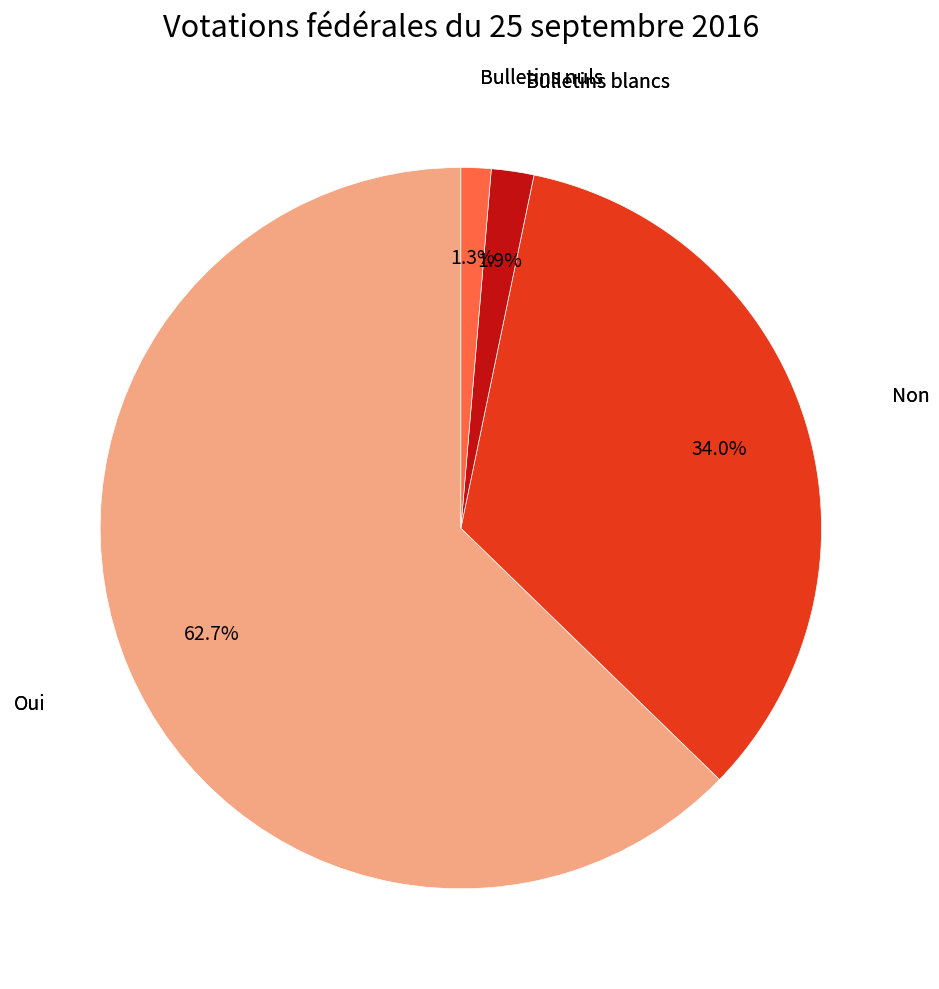

Does any single category account for the majority?

Yes